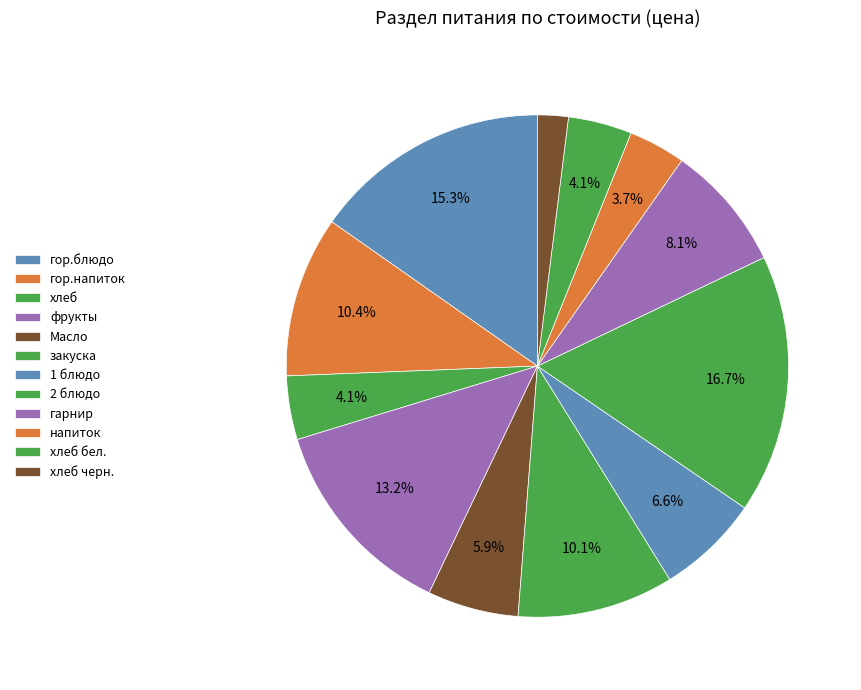

Combined, do напиток and 1 блюдо account for over 50%?

No